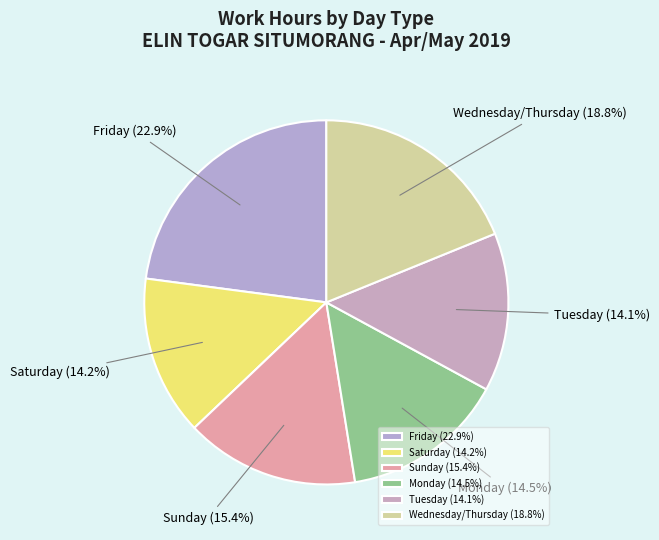

What is the ratio of the value at Wednesday/Thursday to the value at Friday?

0.8